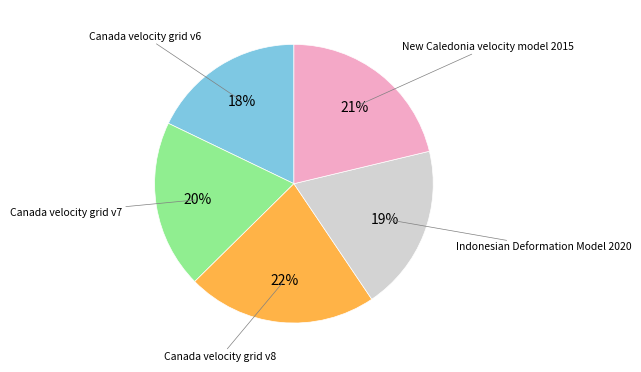

To the nearest percent, what is the difference between the largest and smallest slice percentages?

4%